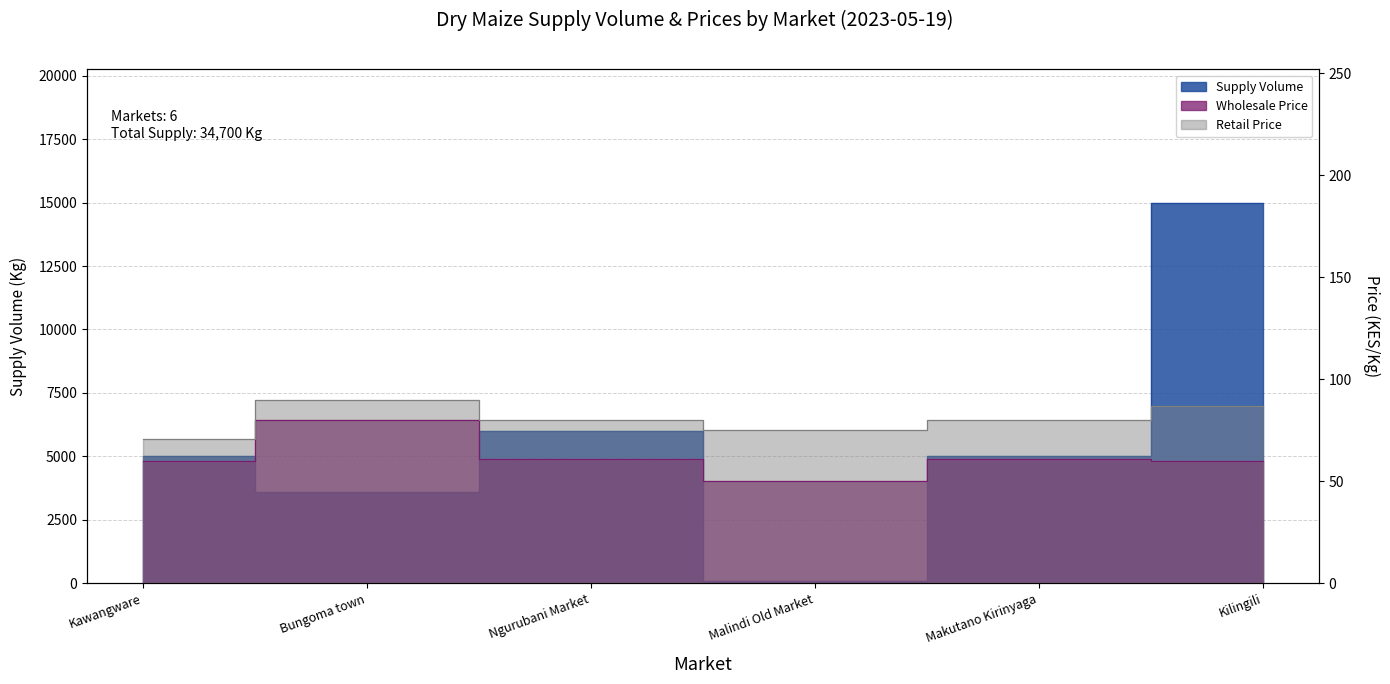

List the labels in order of value, largest first.

Kilingili, Ngurubani Market, Kawangware, Makutano Kirinyaga, Bungoma town, Malindi Old Market